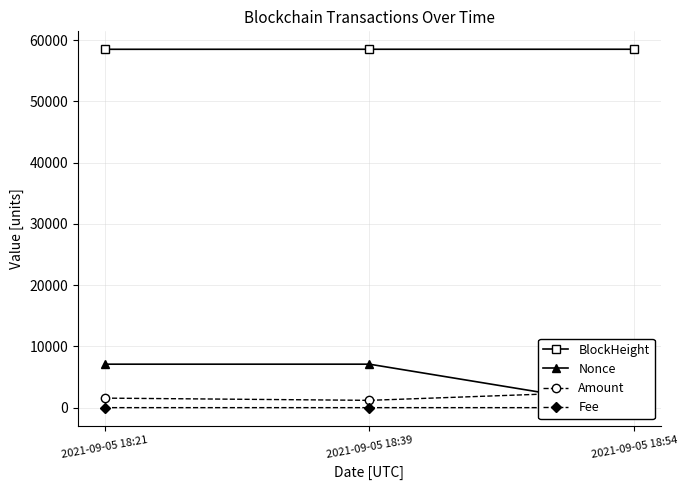

Reading right to left, extract all data points from this chart.

BlockHeight: 2021-09-05 18:54=58517.0	2021-09-05 18:39=58515.0	2021-09-05 18:21=58510.0
Nonce: 2021-09-05 18:54=0.0	2021-09-05 18:39=7096.0	2021-09-05 18:21=7095.0
Amount: 2021-09-05 18:54=2744.8	2021-09-05 18:39=1191.6	2021-09-05 18:21=1554.2
Fee: 2021-09-05 18:54=0.0	2021-09-05 18:39=0.1	2021-09-05 18:21=0.1